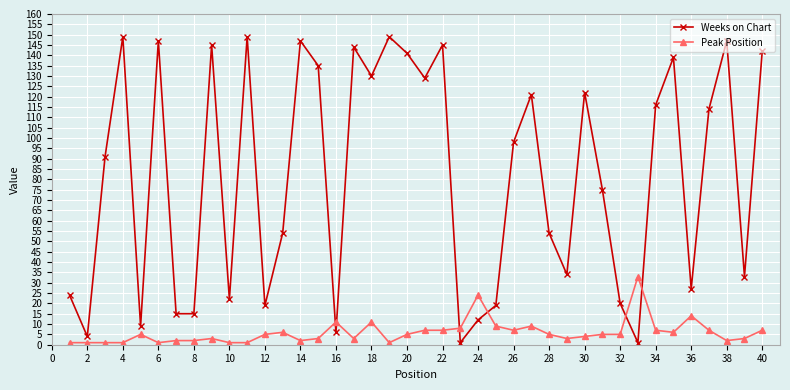

Which series has the largest total across all categories?

Weeks on Chart